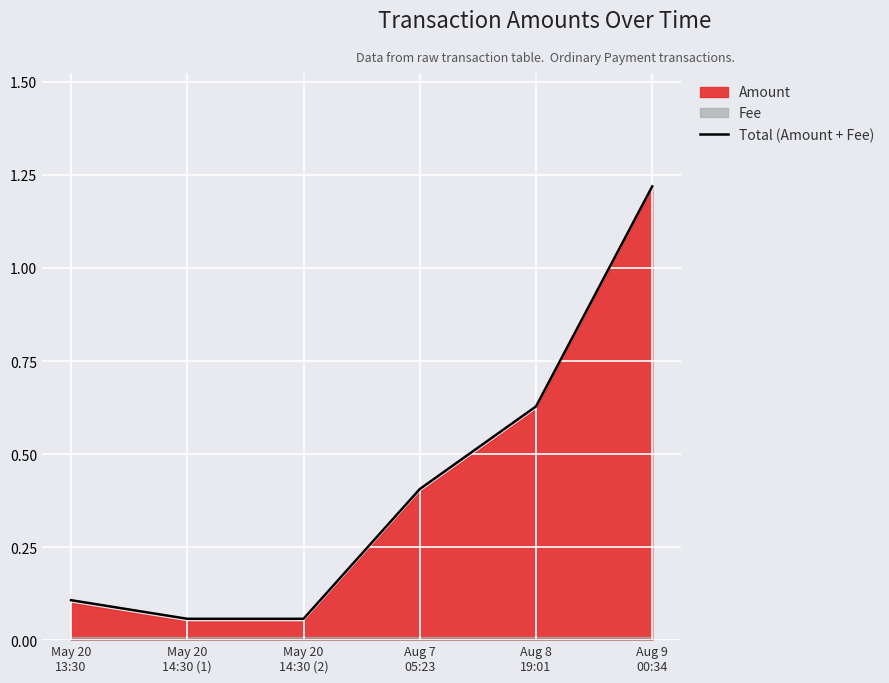

Rank the categories by value from lowest to highest.

May 20
14:30 (1), May 20
14:30 (2), May 20
13:30, Aug 7
05:23, Aug 8
19:01, Aug 9
00:34